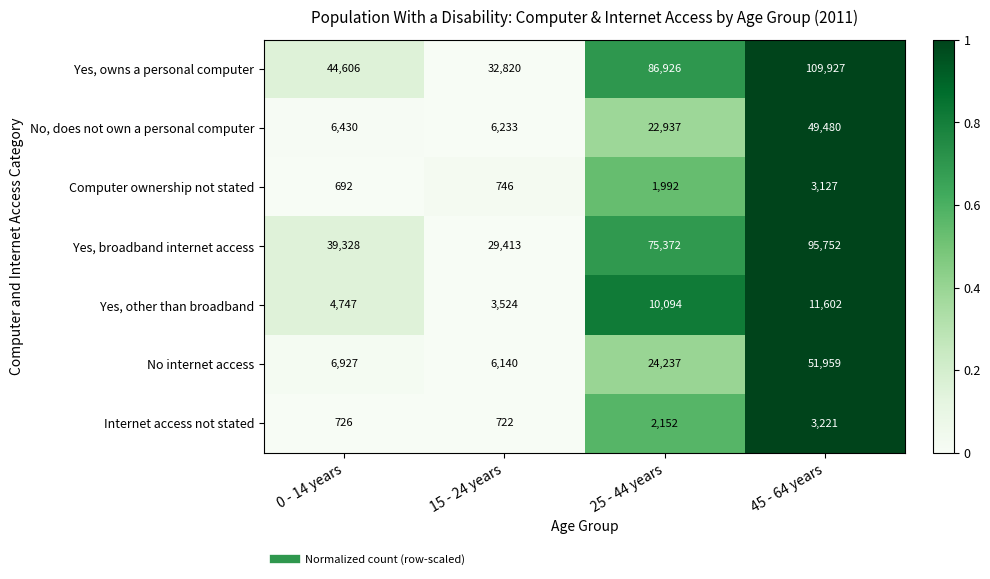

At which category is the sum across all series the highest?

45 - 64 years